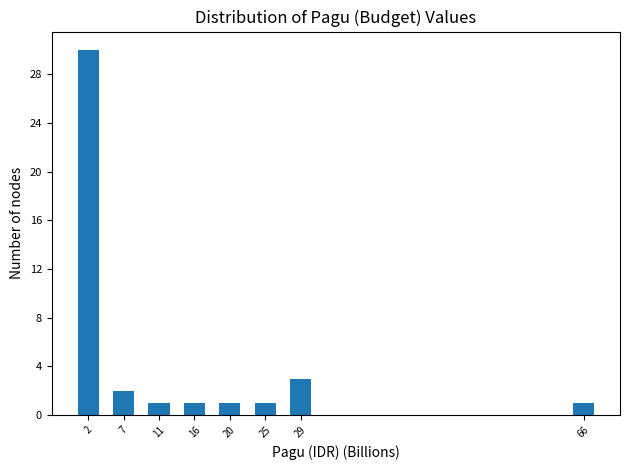

Which range on the x-axis has the tallest bar?

0.0 to 4.5